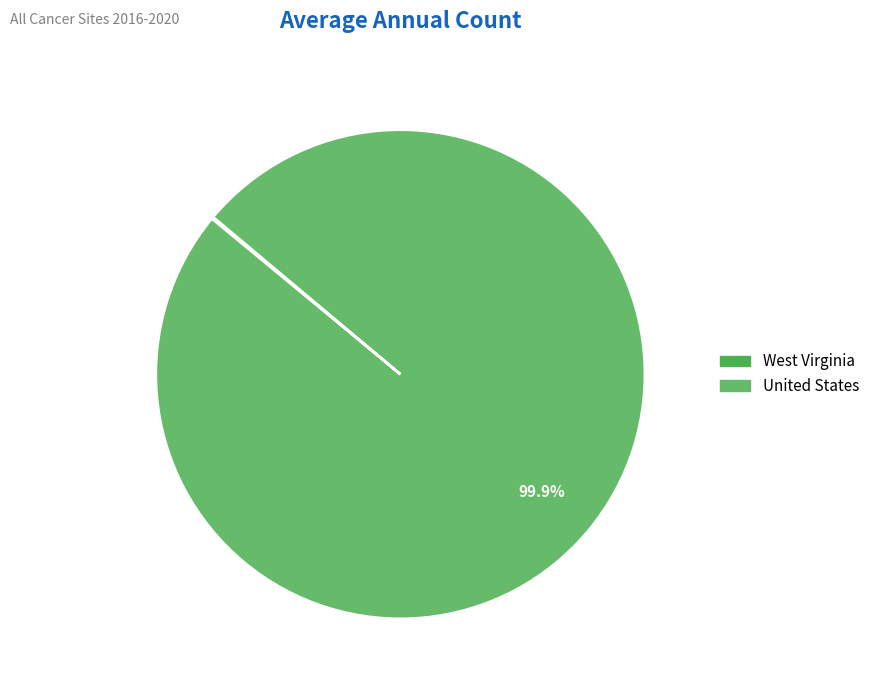

What is the majority slice?

United States